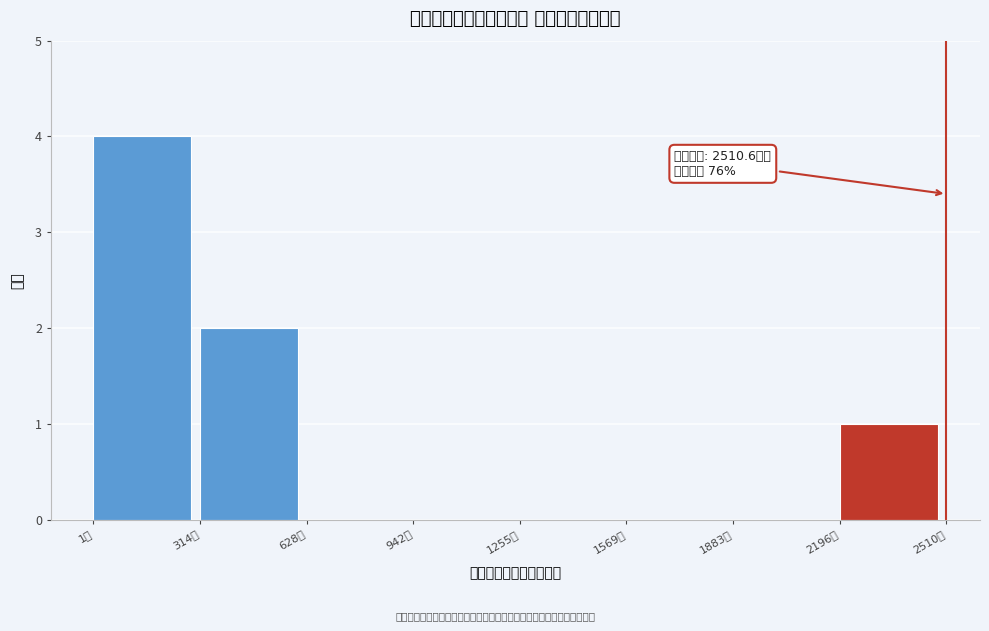

Over which range of the x-axis is the bar tallest?

0 to 300